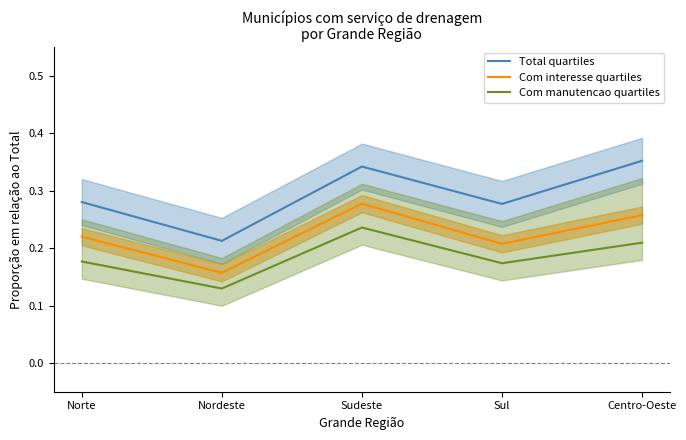

Which series changed the most between Nordeste and Sudeste?

Total (line)